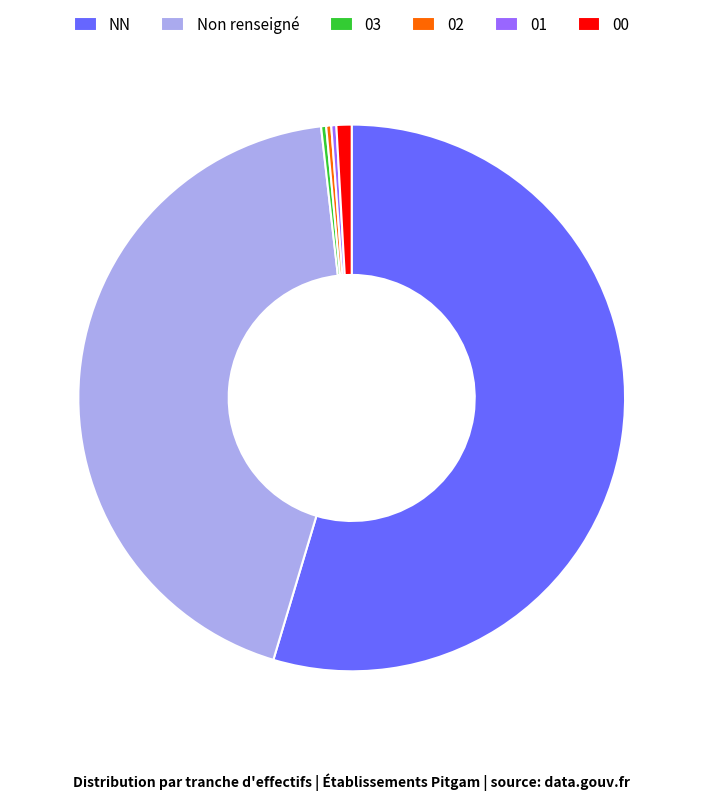

Do 00 and Non renseigné together represent more than half of the pie?

No